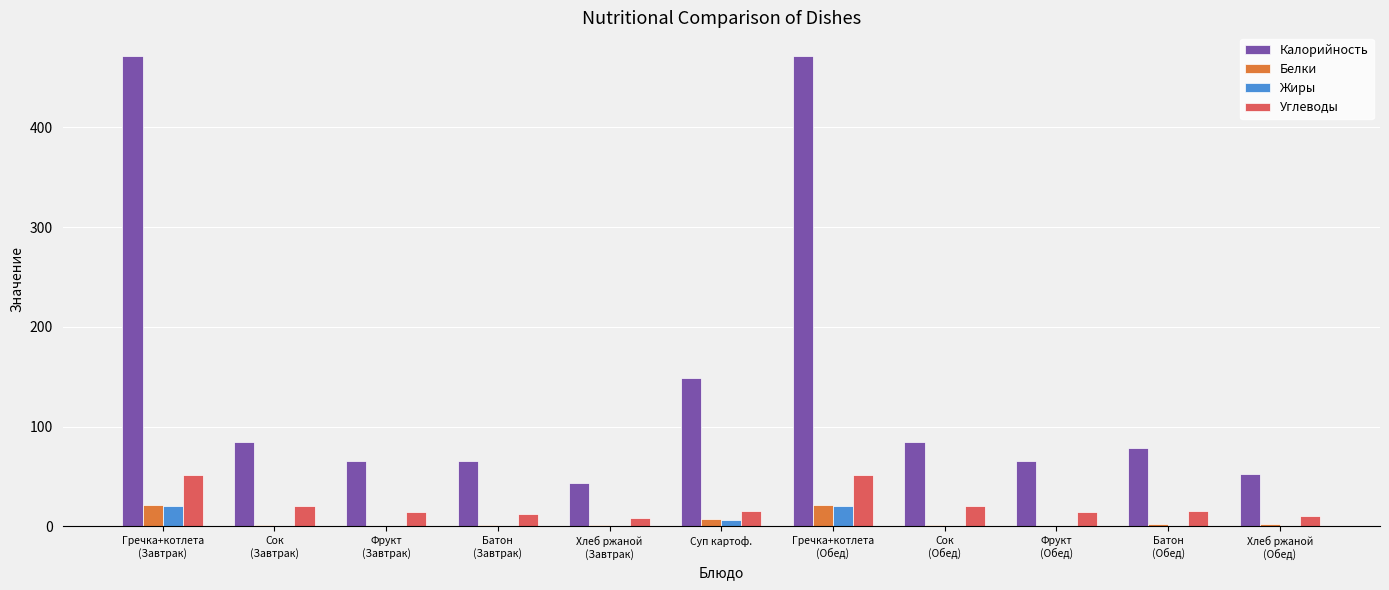

How many distinct data groups are displayed?

4